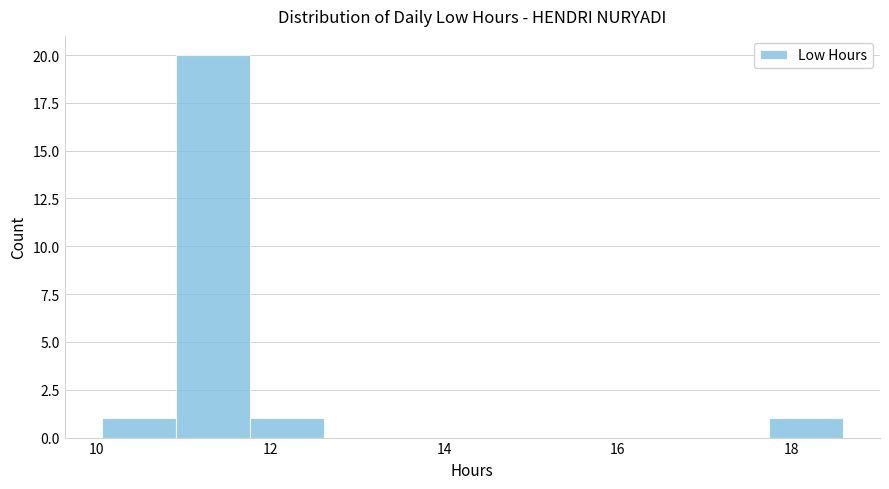

How tall is the bar that spans 10.0 to 11.0 on the x-axis? Neither the bar edges nor the heights are printed on the chart, so give them approximately, as read against the axes.

1